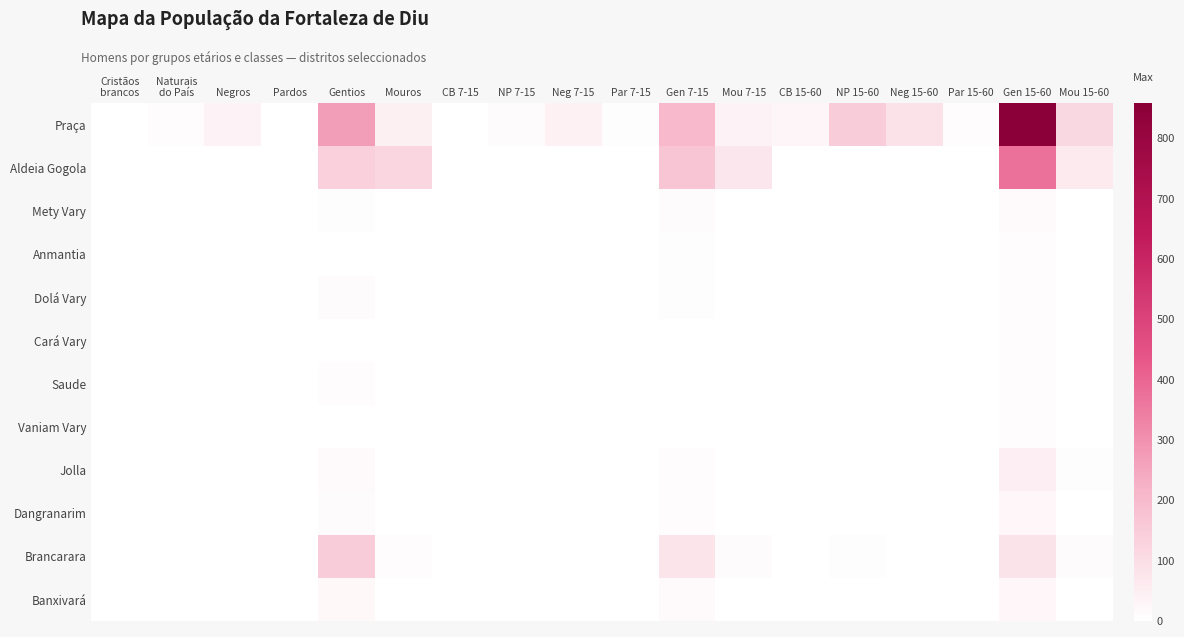

What is the smallest value displayed?

1.0